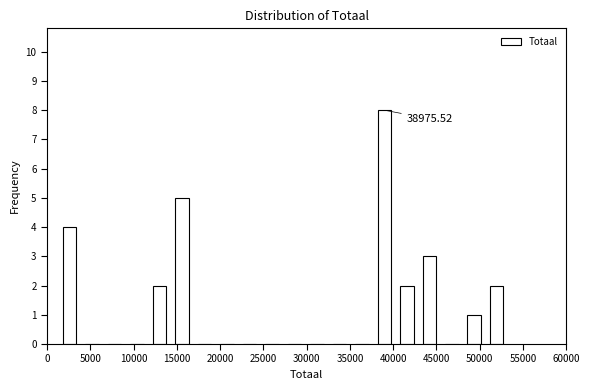

Over which range of the x-axis is the bar tallest?

37500 to 40500